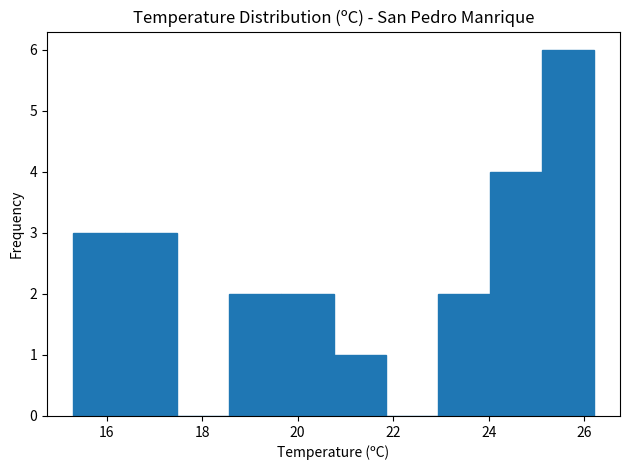

What is the height of the bar covering 18.6 to 19.6 on the x-axis? Neither the bar edges nor the heights are printed on the chart, so give them approximately, as read against the axes.

2